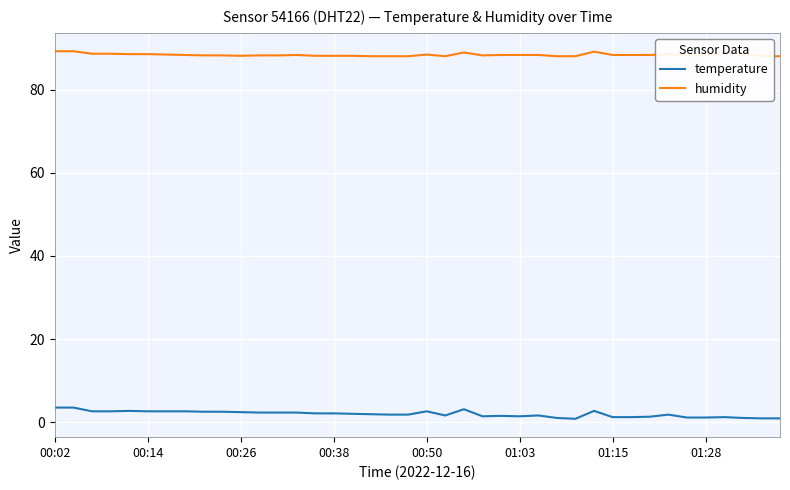

What is the difference between the second highest and minimum values in the temperature series?

2.7